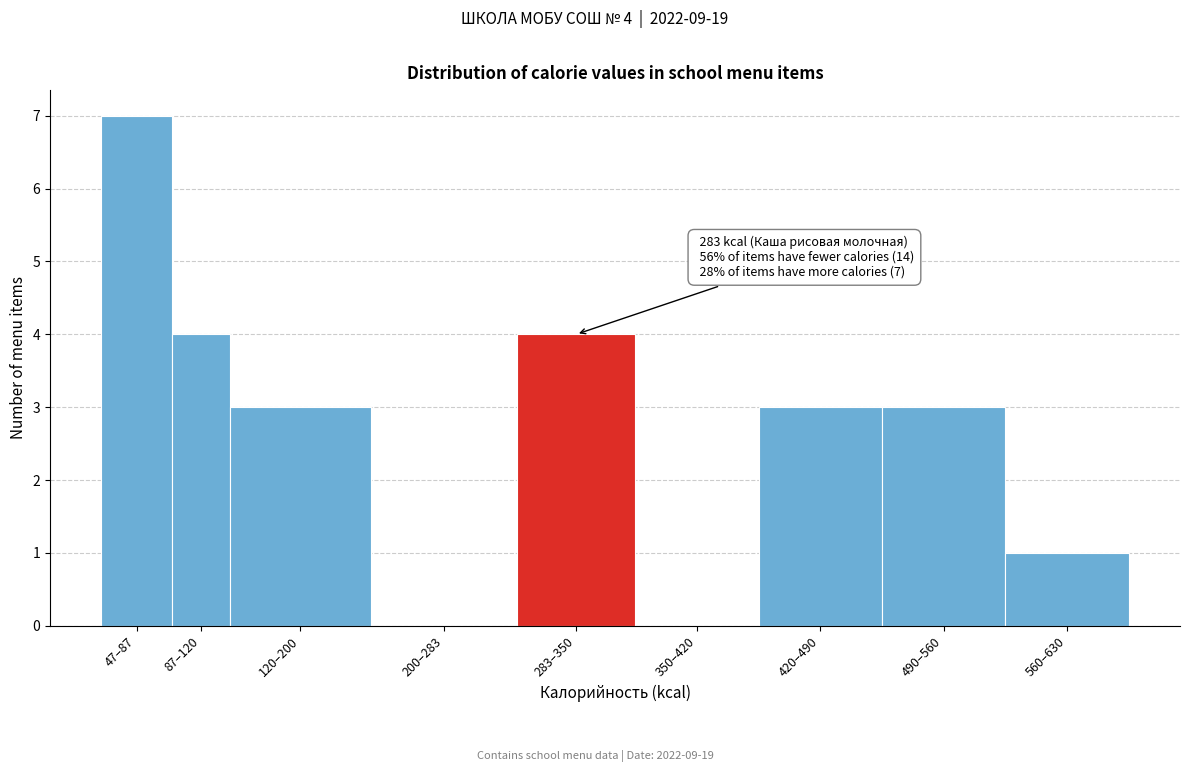

Reading left to right, what are all the values shown in this chart?

47–87=7	87–120=4	120–200=3	200–283=0	283–350=4	350–420=0	420–490=3	490–560=3	560–630=1